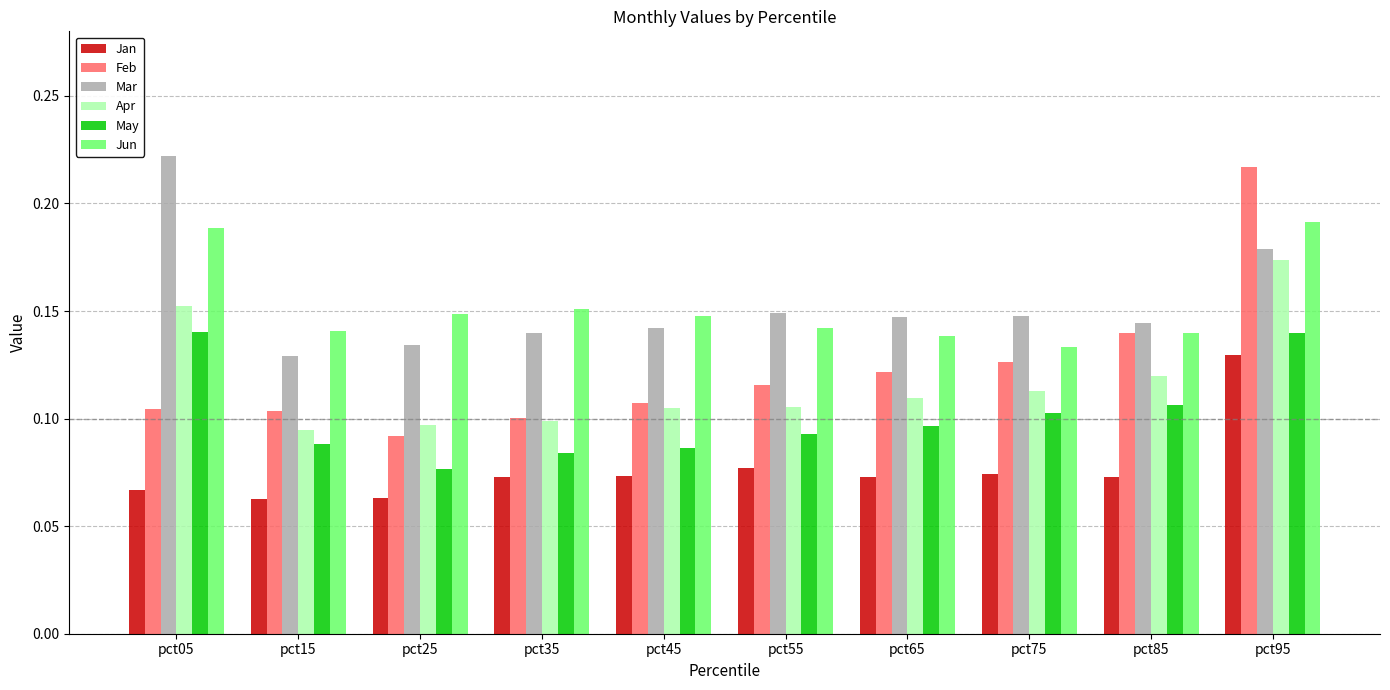

At how many categories does at least one series exceed 0?

10